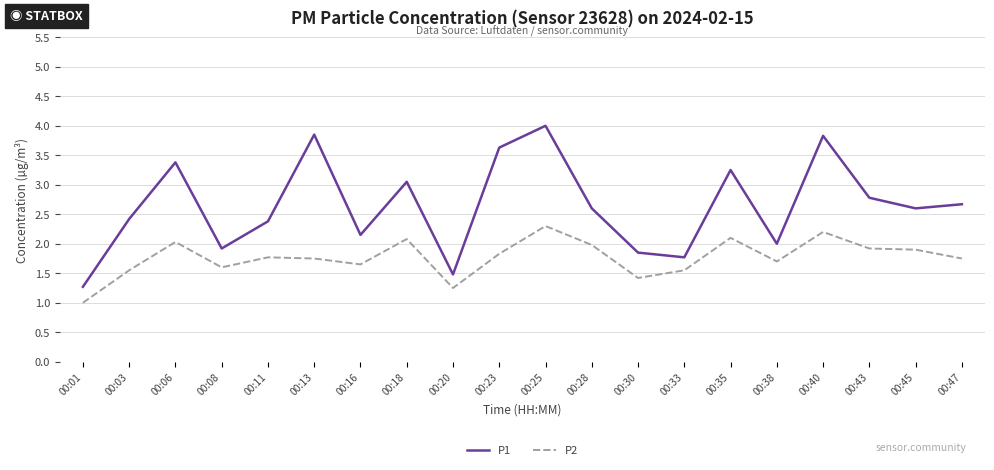

Which series has the widest spread of values?

P1